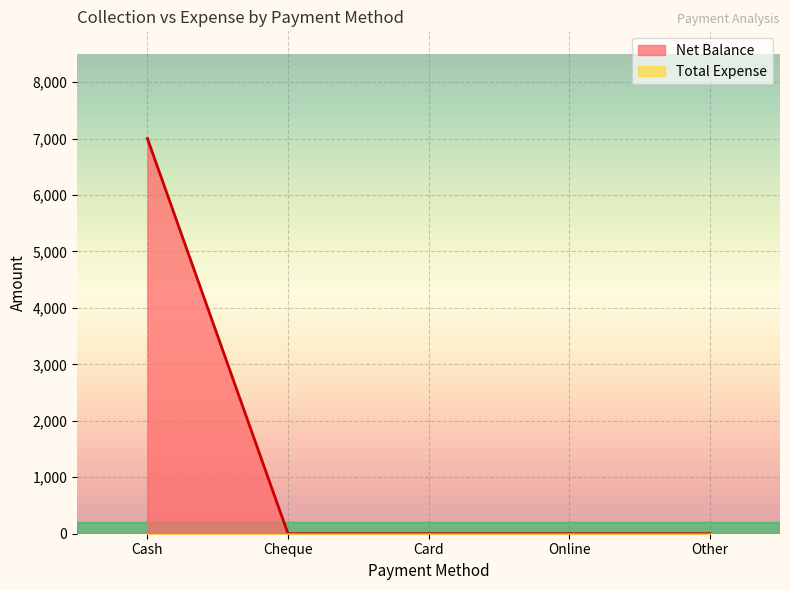

Reading right to left, list all the values displayed in this chart.

Other=0	Online=0	Card=0	Cheque=0	Cash=7000